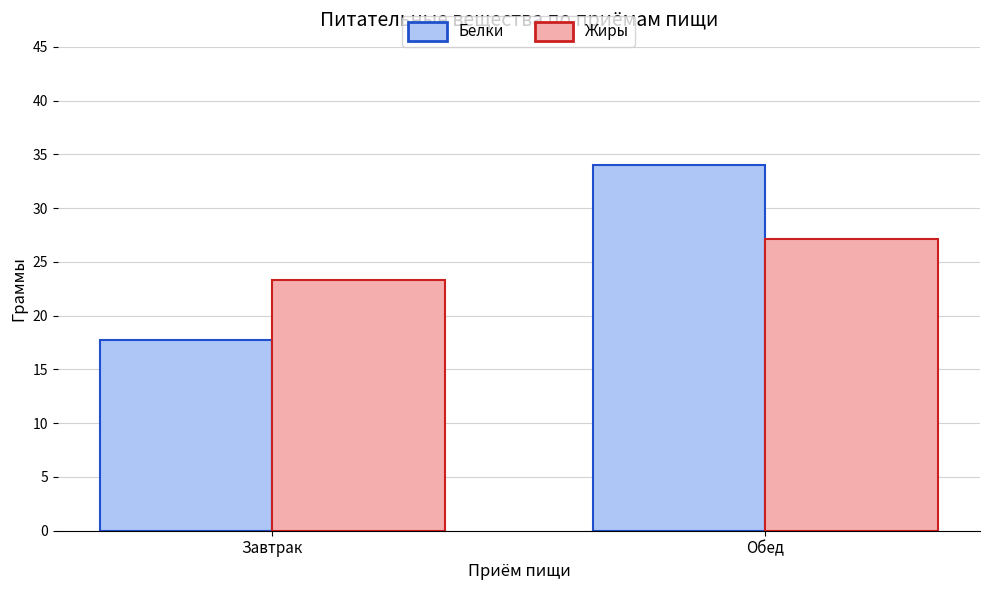

Between Завтрак and Обед, which series saw the biggest shift?

Белки